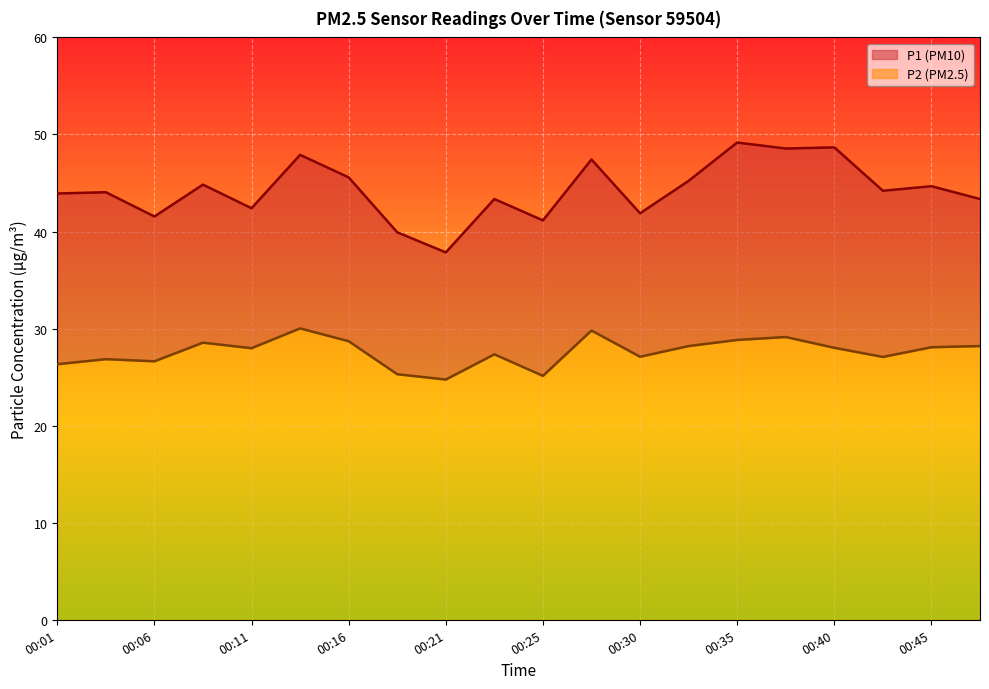

What is the average value of the P1 series?

44.3